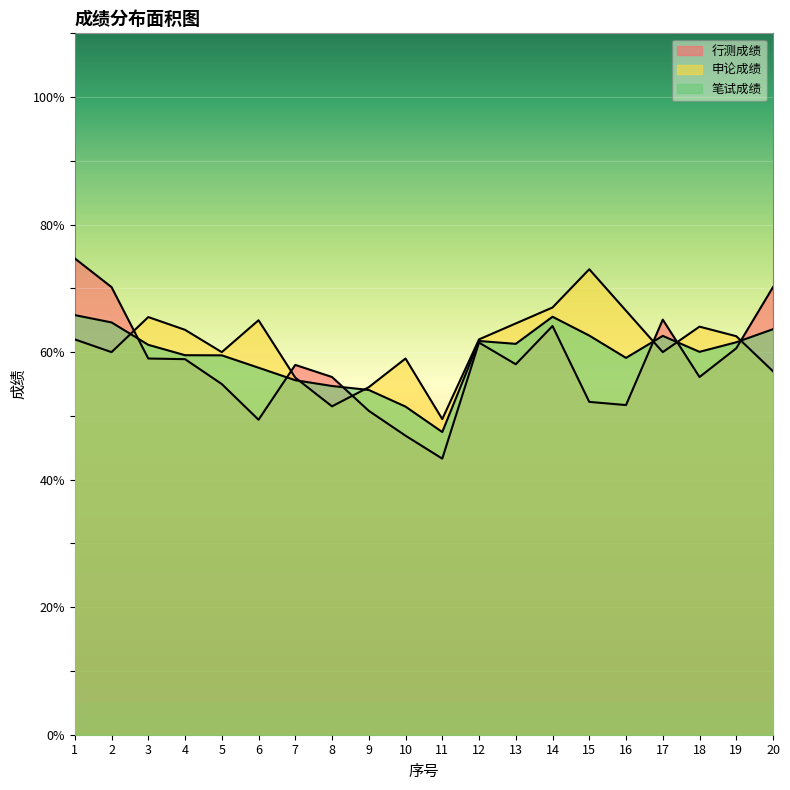

What is the difference between the highest and lowest values at 16?

14.8